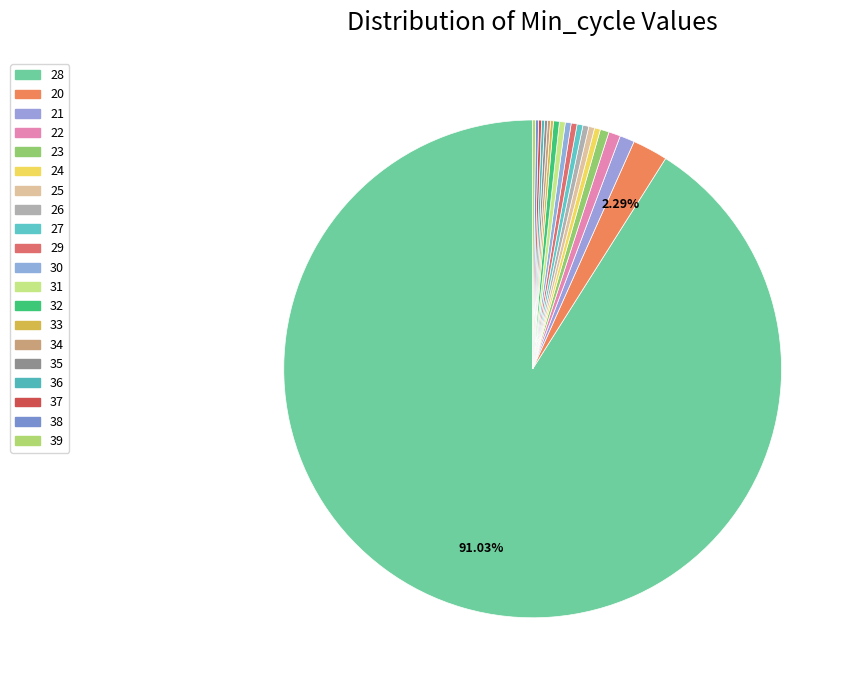

Rank the categories by value from lowest to highest.

33, 34, 35, 36, 37, 38, 39, 24, 25, 26, 27, 29, 30, 31, 32, 23, 22, 21, 20, 28